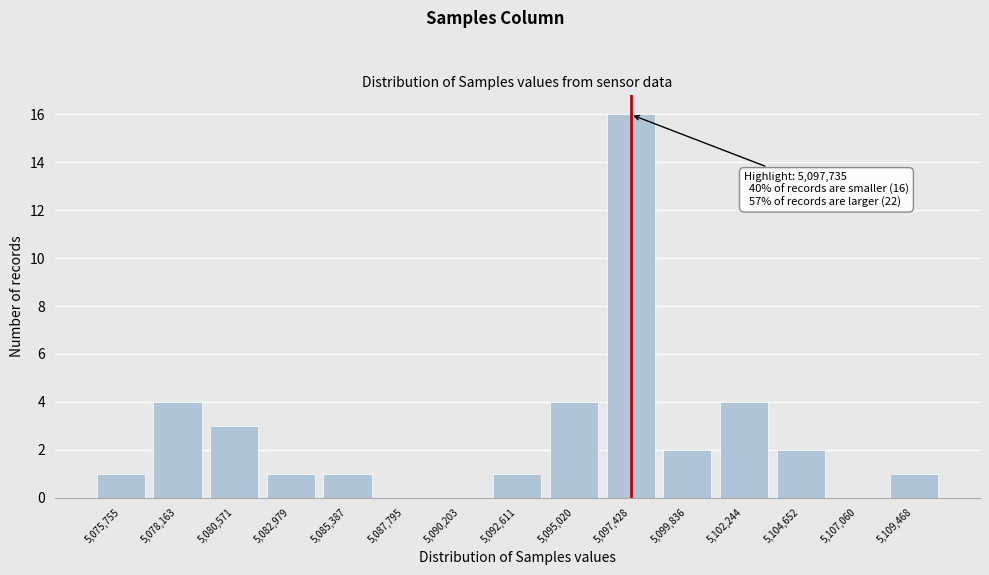

Reading left to right, extract all data points from this chart.

5,075,755=1	5,078,163=4	5,080,571=3	5,082,979=1	5,085,387=1	5,087,795=0	5,090,203=0	5,092,611=1	5,095,020=4	5,097,428=16	5,099,836=2	5,102,244=4	5,104,652=2	5,107,060=0	5,109,468=1